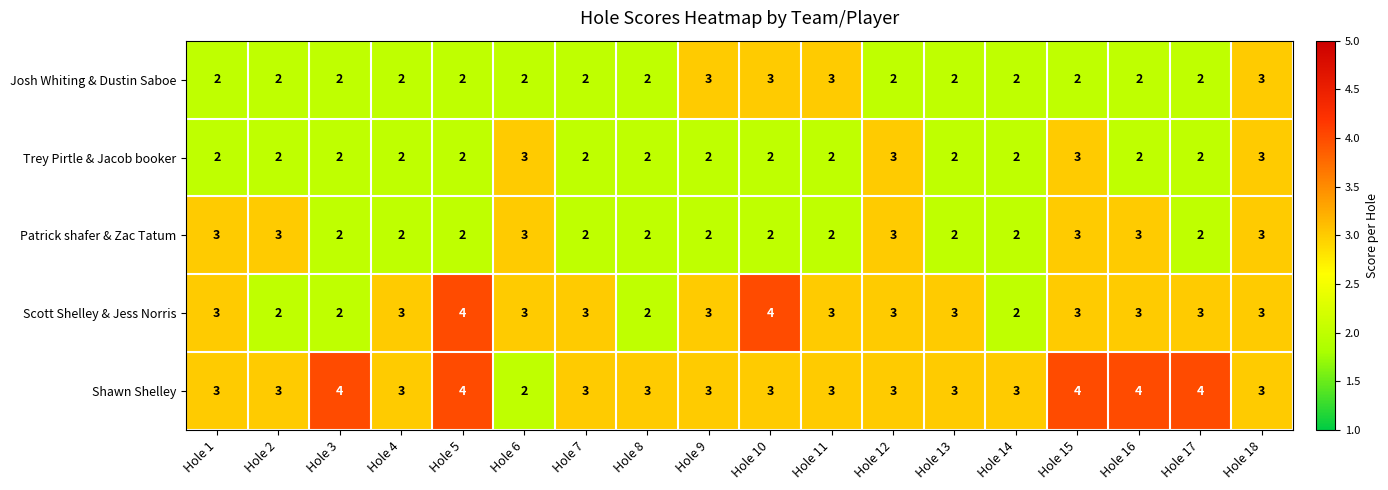

What is the total value across all series at Hole 16?

14